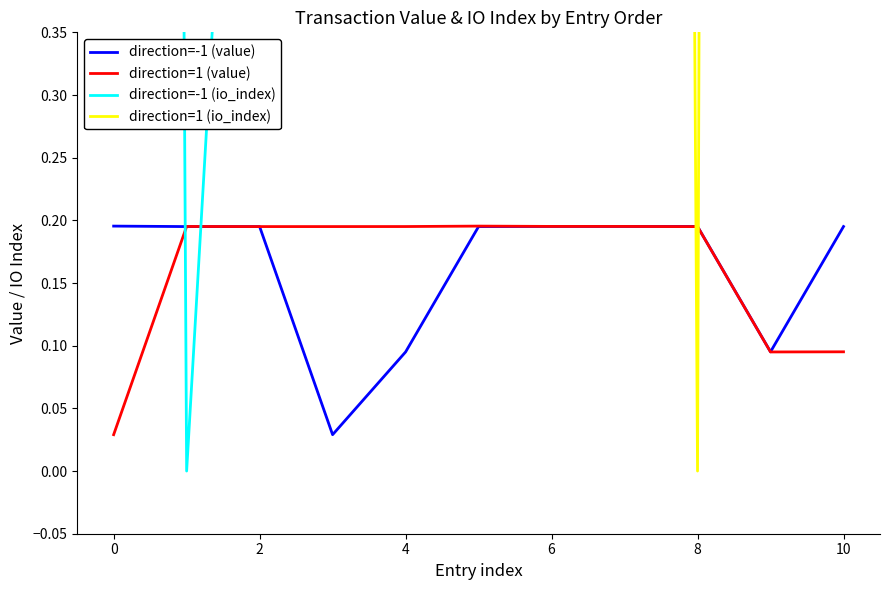

What are all the series names shown in the legend?

direction=-1 (value), direction=1 (value), direction=-1 (io_index), direction=1 (io_index)